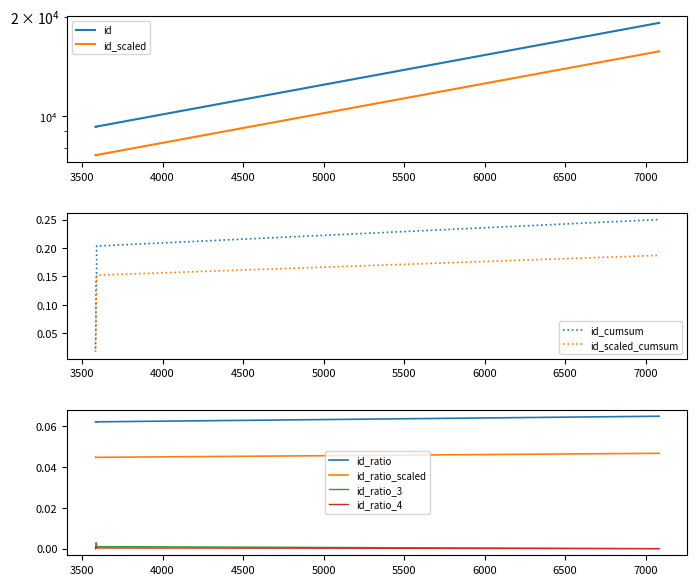

The value of id at 4000 is 9276.0. True or false?

True